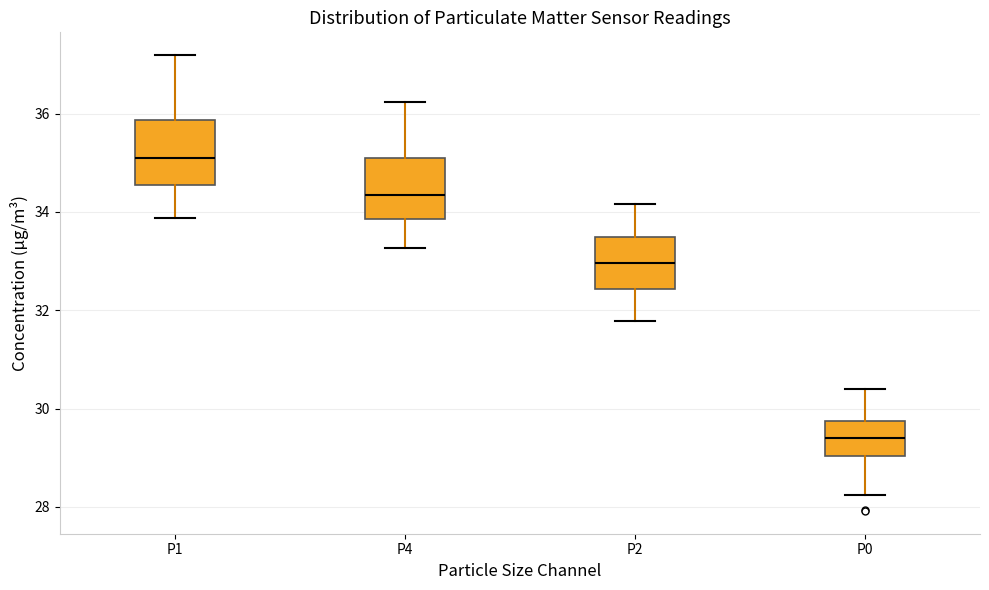

Reading left to right, transcribe this box plot: for each box, give where its median line is, the range the box spans, and where its two whiskers end, as read against the y-axis. The values are not printed on the chart, so give them approximately, as read against the axis.

P1: median 35.2, box 34.6 to 35.8, whiskers 33.8 to 37.2
P4: median 34.4, box 33.8 to 35.2, whiskers 33.2 to 36.2
P2: median 33.0, box 32.4 to 33.4, whiskers 31.8 to 34.2
P0: median 29.4, box 29.0 to 29.8, whiskers 28.2 to 30.4